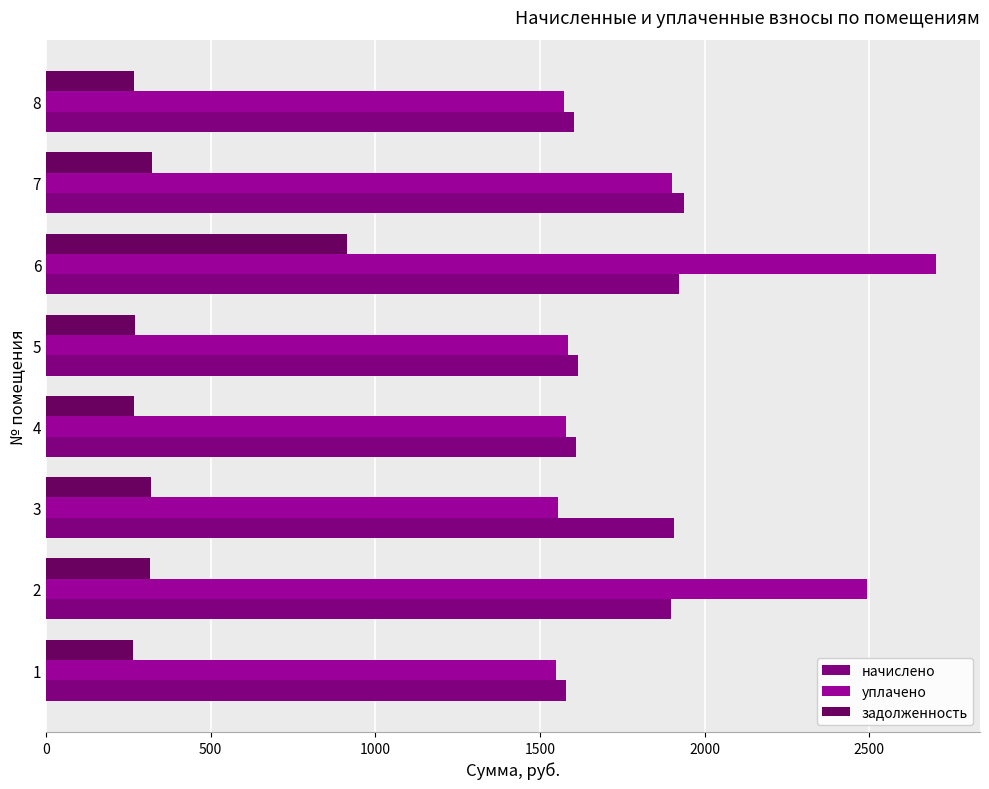

How many data points in задолженность are less than 316?

4